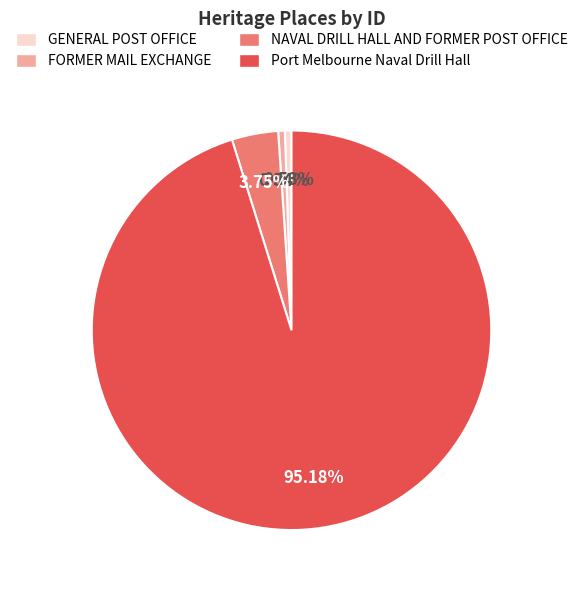

Which slice represents more than half of the pie?

Port Melbourne Naval Drill Hall